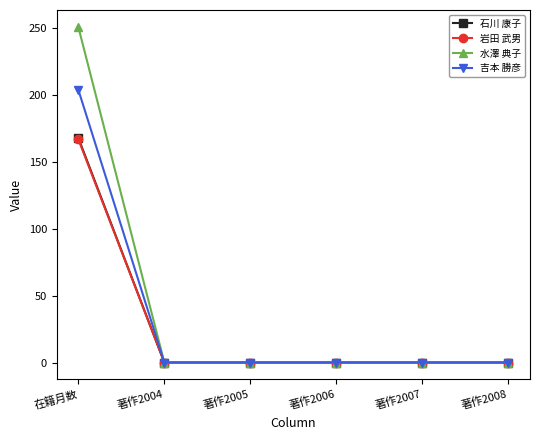

Which series changed the most between 在籍月数 and 著作2004?

水澤 典子